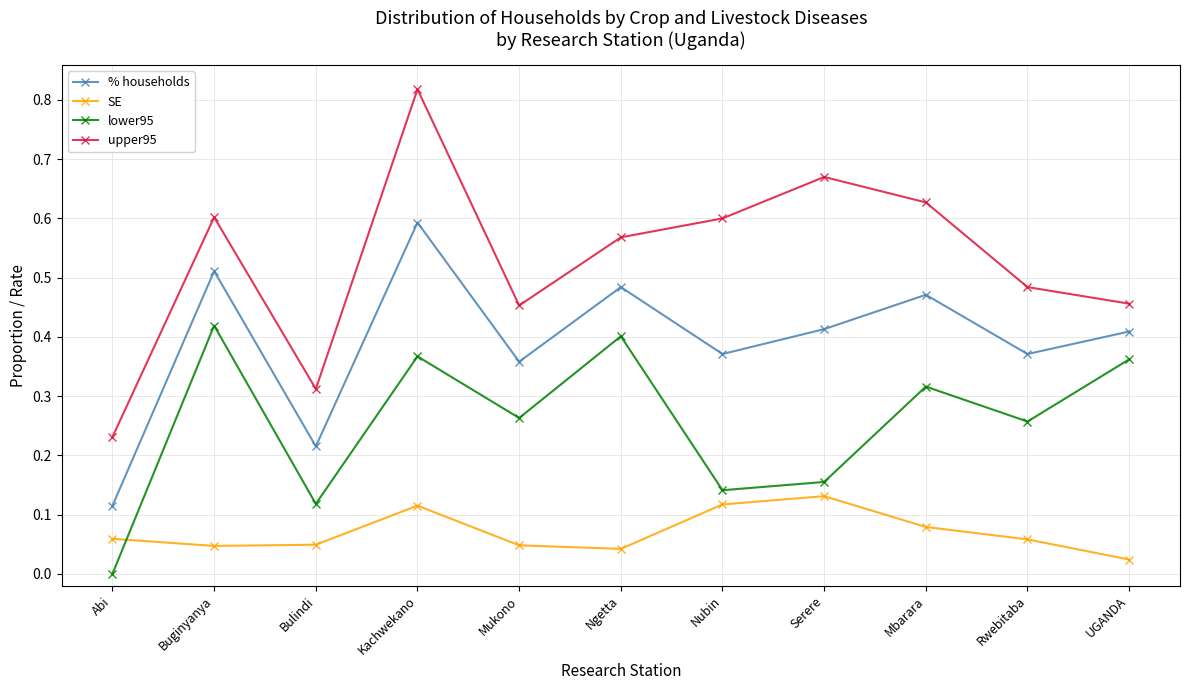

Between Bulindi and Mbarara, which series saw the biggest shift?

upper95